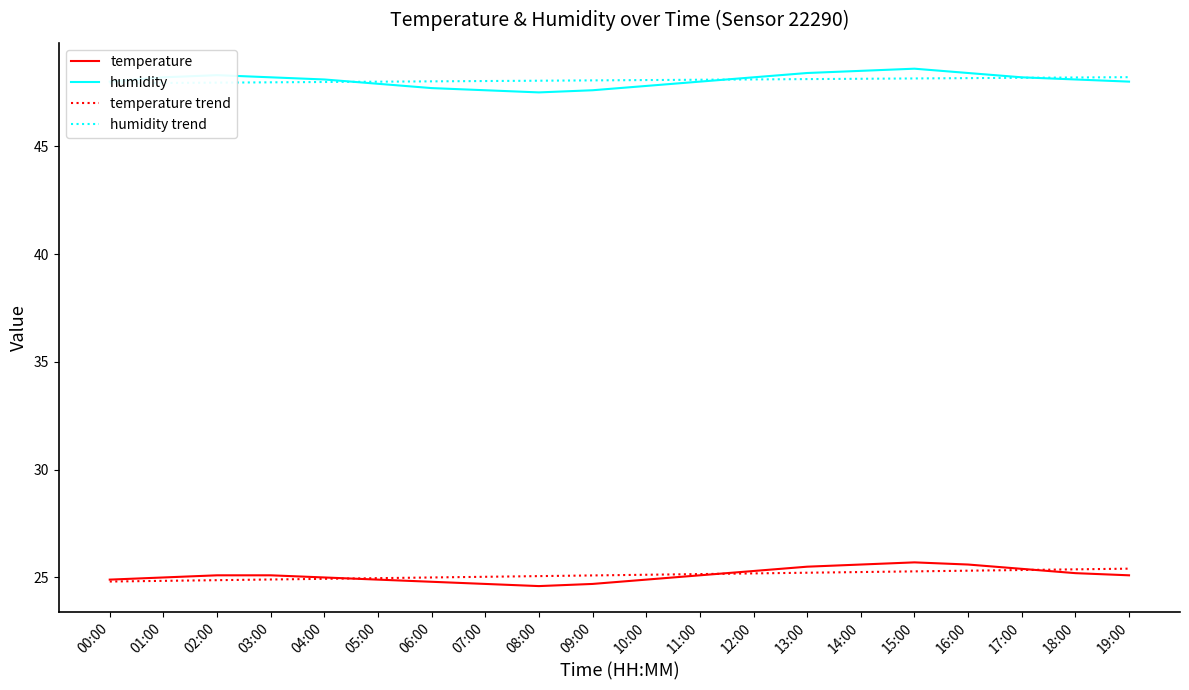

True or false: humidity trend has more than 1 interior local peaks.

False